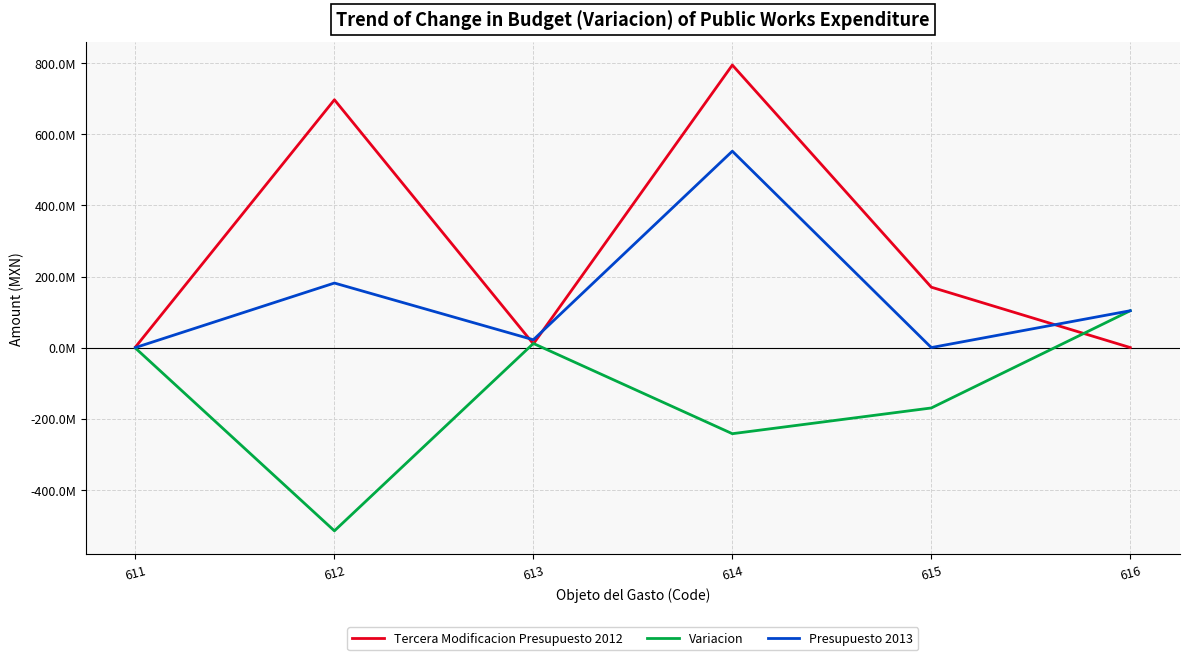

True or false: Tercera Modificacion Presupuesto 2012 has a value of 1400150767.2 at 614.

False